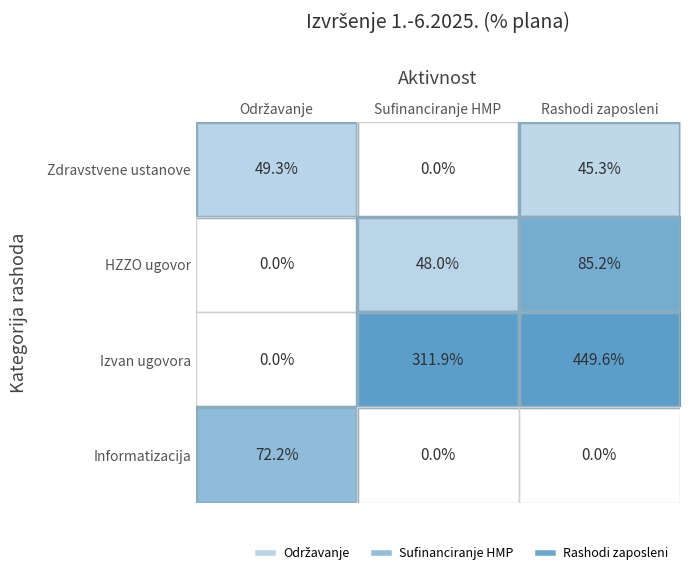

True or false: Izvan ugovora has a value of 760.5 at Rashodi zaposleni.

False